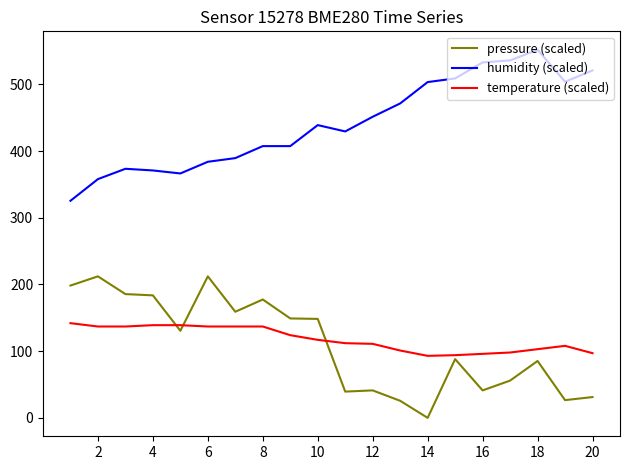

True or false: humidity (scaled) and temperature (scaled) cross at least once.

False